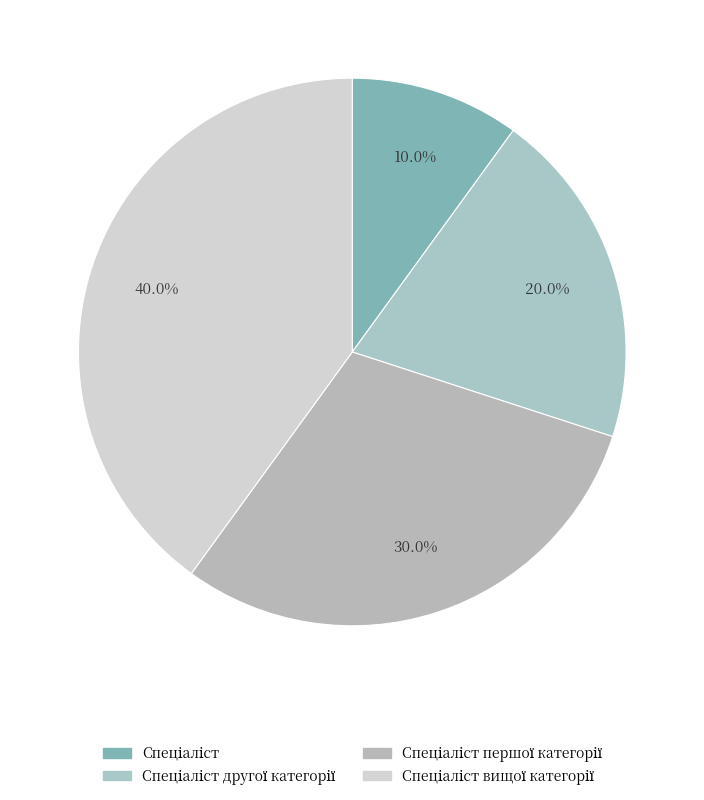

Does Спеціаліст другої категорії account for over 50% of the chart?

No